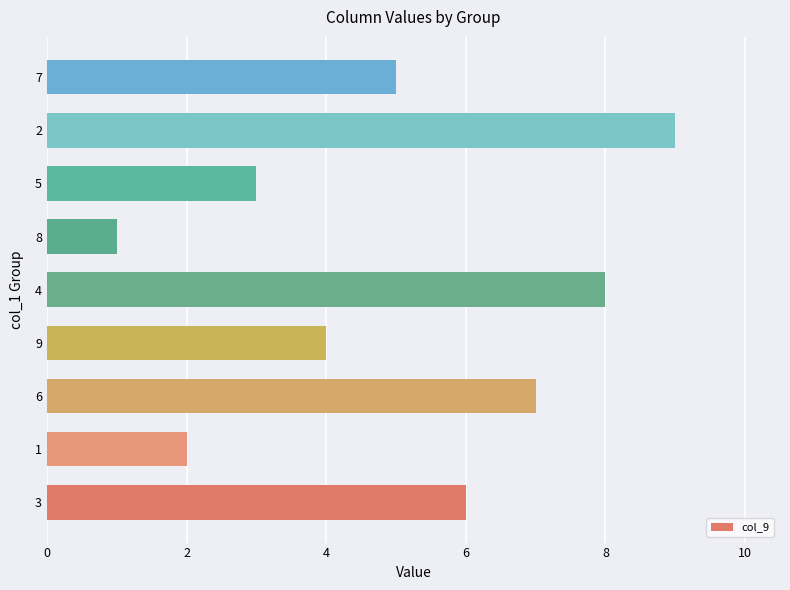

What is the change in value from 3 to 1?

-4